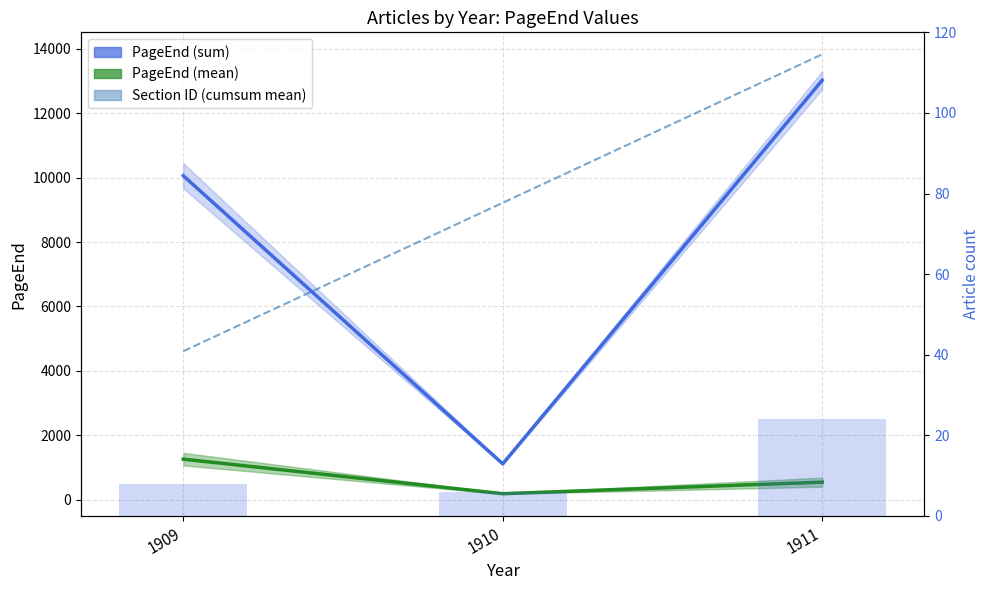

What is the minimum value shown in the chart?

6.0